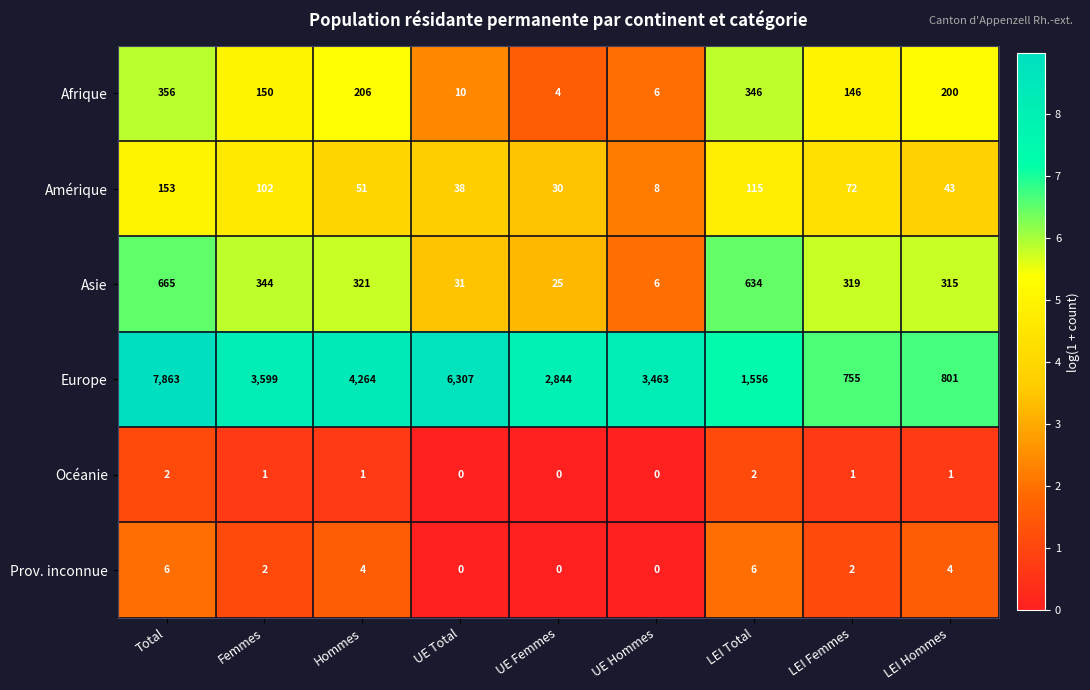

Which series changed the most between UE Total and LEI Hommes?

Europe